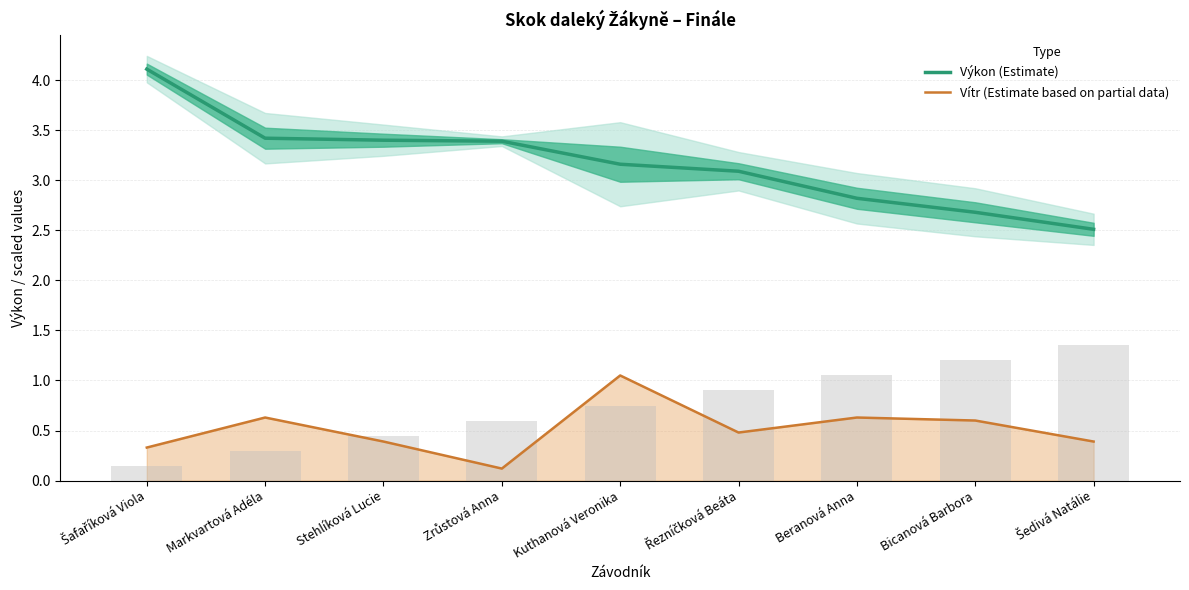

Are the bars grouped side by side (vs. stacked)?

Yes